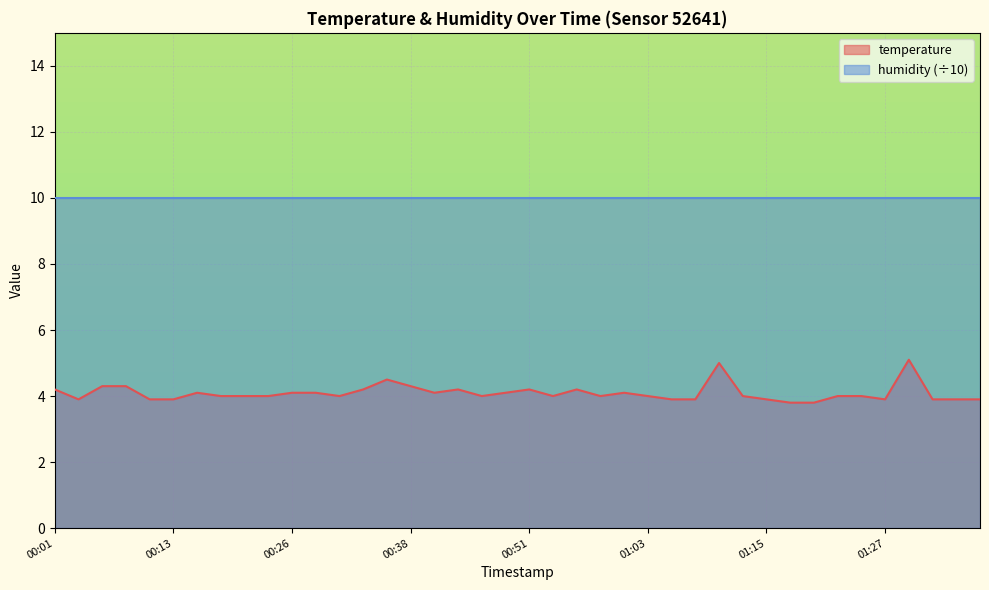

At which category does the data reach its first local peak?

00:16